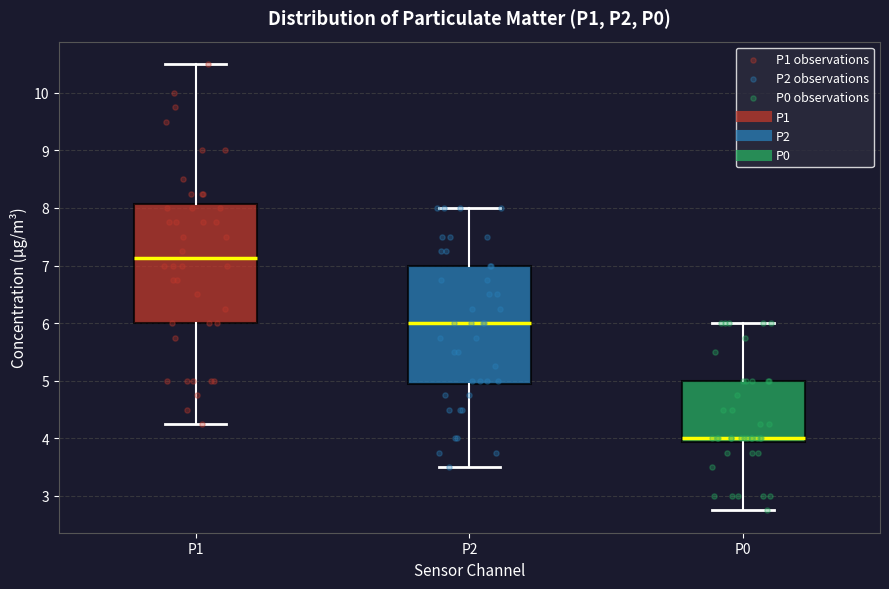

Reading left to right, transcribe this box plot: for each box, give where its median line is, the range the box spans, and where its two whiskers end, as read against the y-axis. The values are not printed on the chart, so give them approximately, as read against the axis.

P1: median 7.1, box 6.0 to 8.1, whiskers 4.3 to 10.5
P2: median 6.0, box 4.9 to 7.0, whiskers 3.5 to 8.0
P0: median 4.0, box 3.9 to 5.0, whiskers 2.8 to 6.0